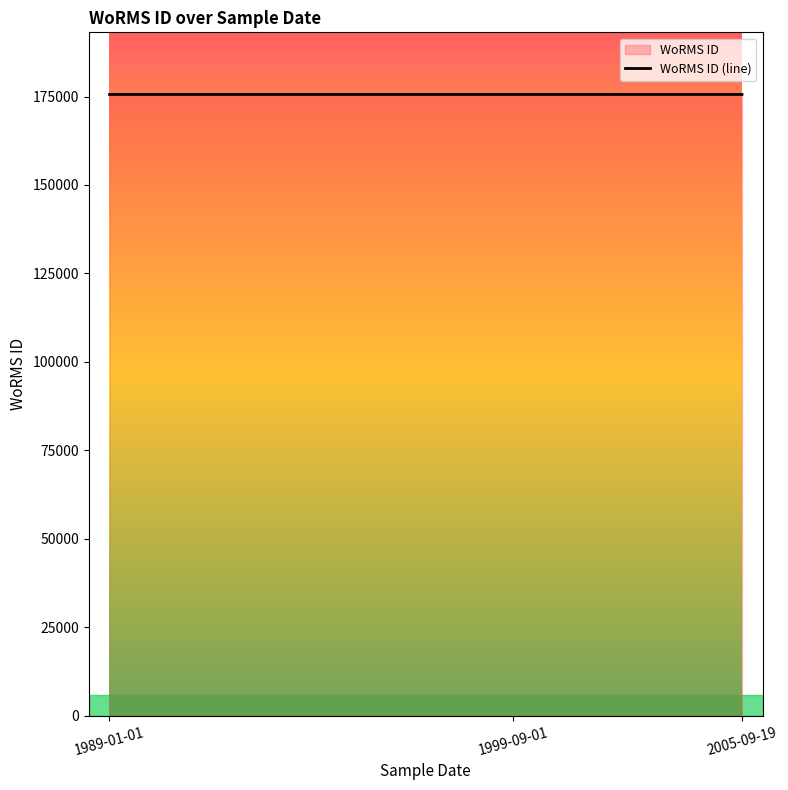

Is it true that the value at 2005-09-19 is 175584?

True